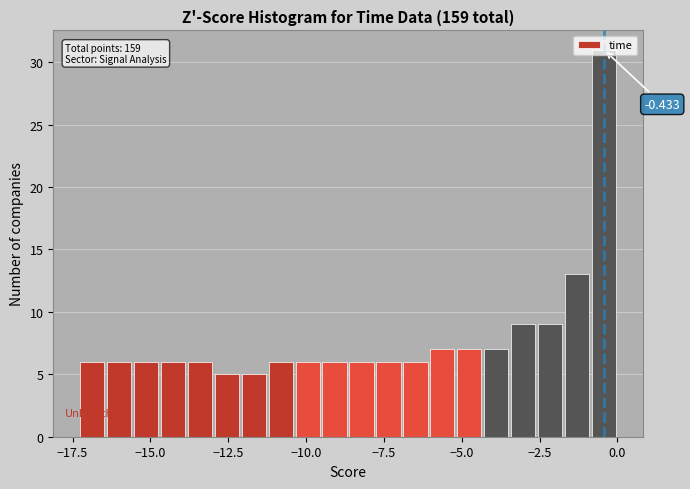

Around what value on the x-axis is the tallest bar? Give the approximate position of its centre, as read against the axis.

-0.5